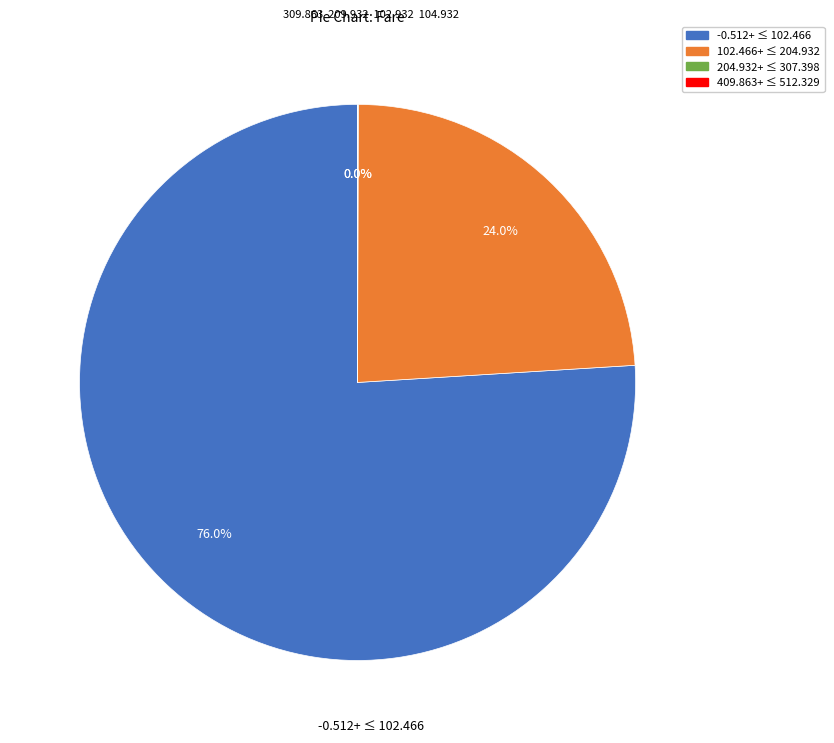

Combined, what portion of the pie is -0.512+ ≤ 102.466 and 102.466+ ≤ 204.932?

100.0%